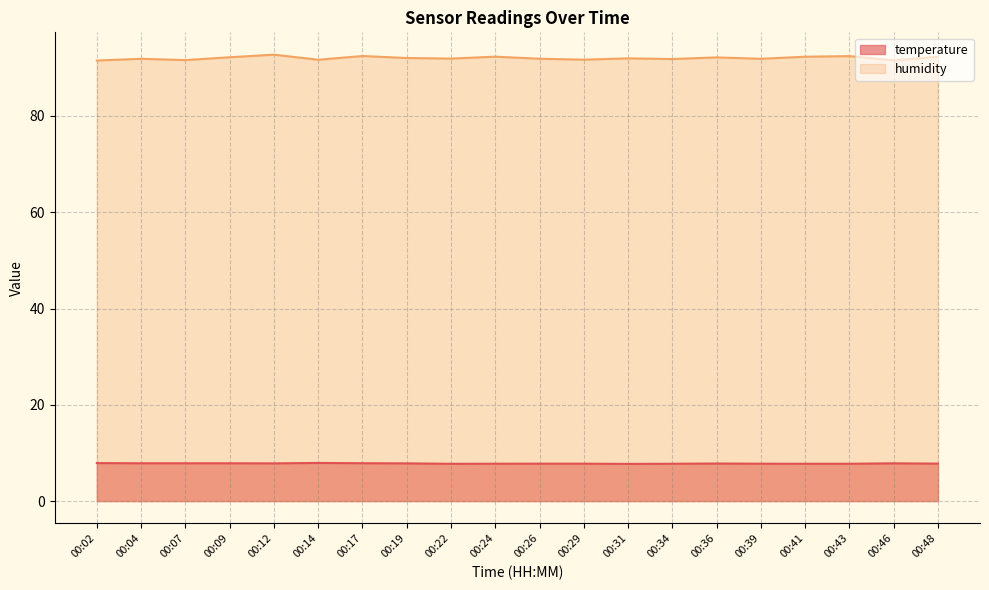

How many lines are shown in the chart?

2